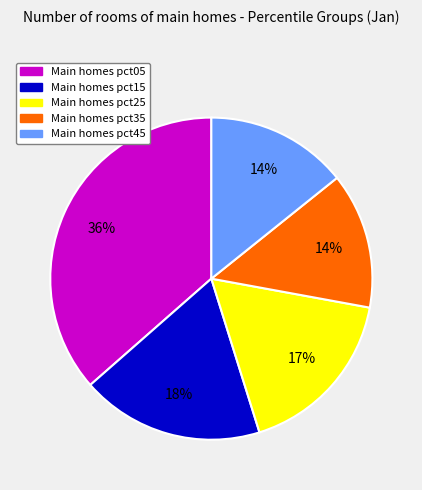

Count the number of slices in the pie.

5